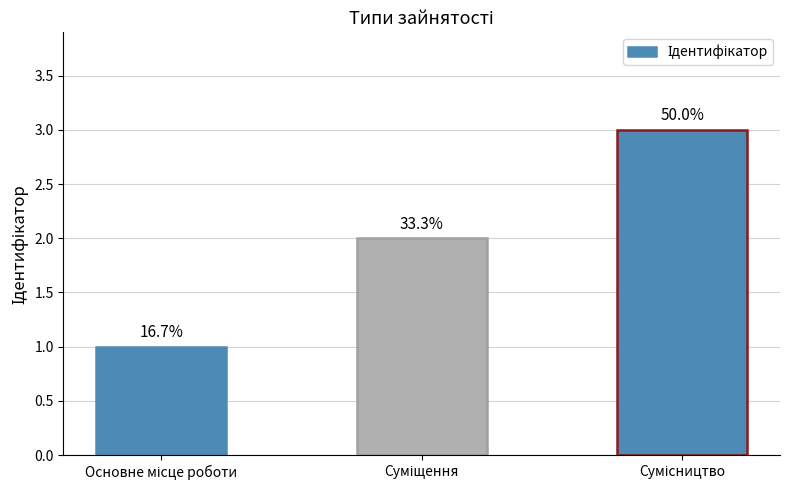

How many bars are there in total?

3